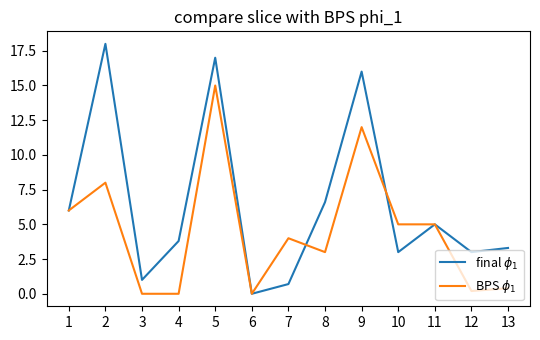

At which category is the sum across all series the highest?

5